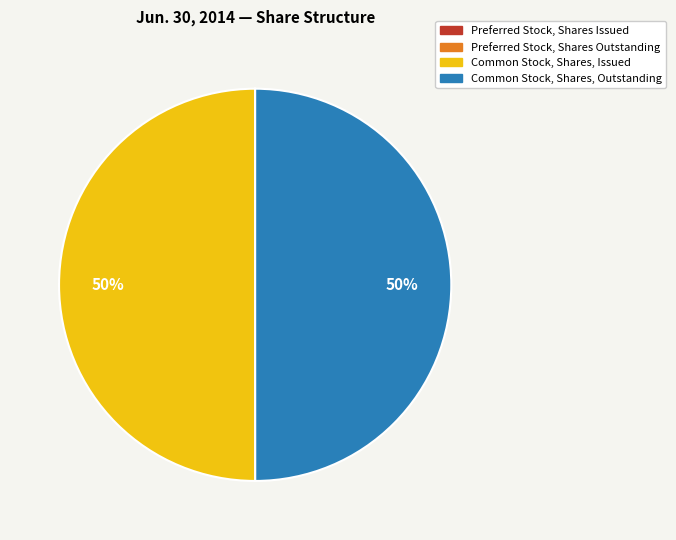

To the nearest percent, what is the combined percentage of Common Stock, Shares, Issued and Common Stock, Shares, Outstanding?

100%